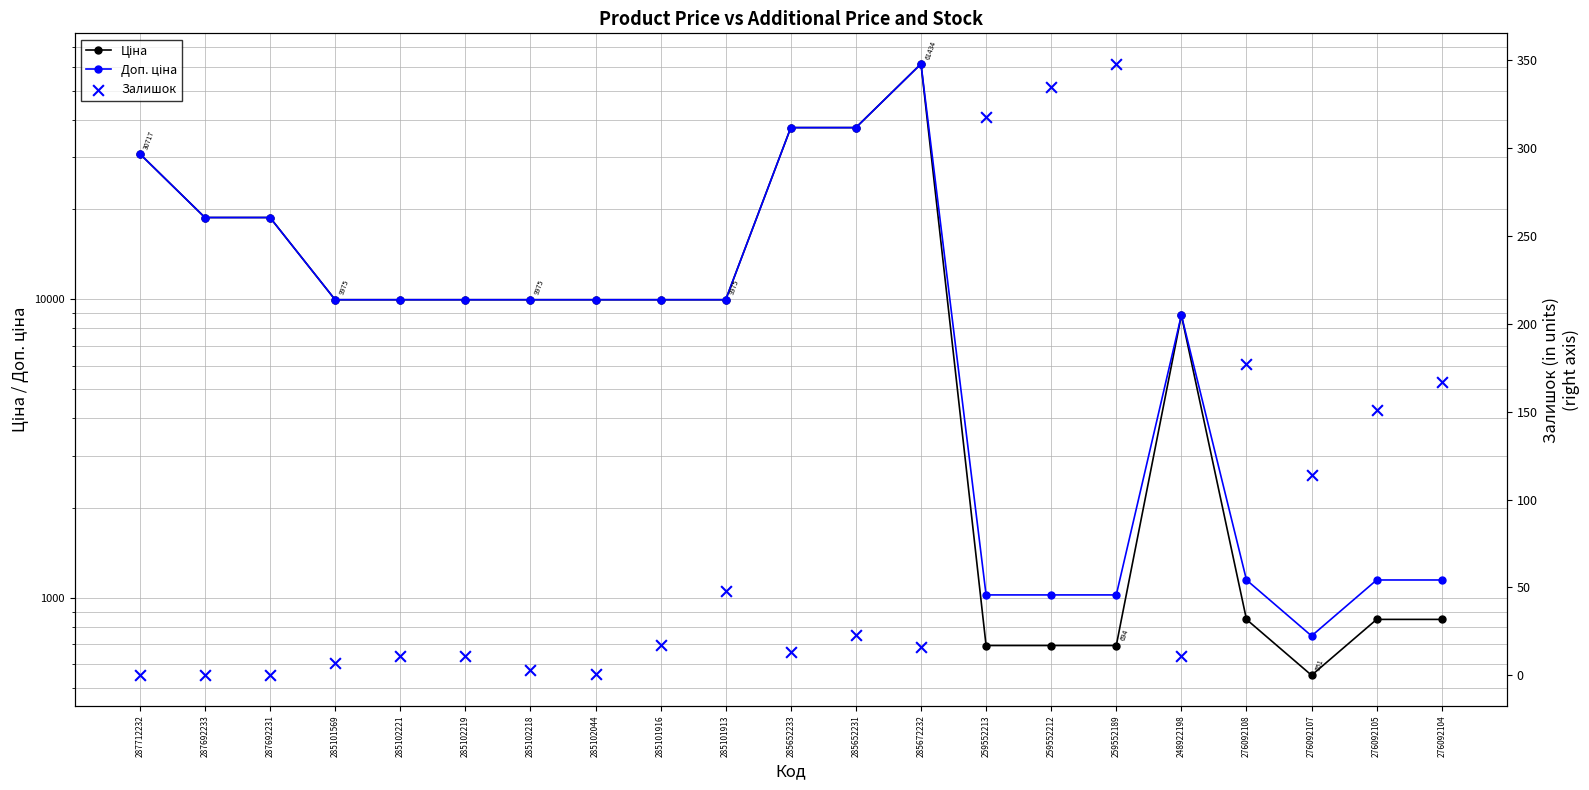

Which series contains the highest Y value?

Ціна